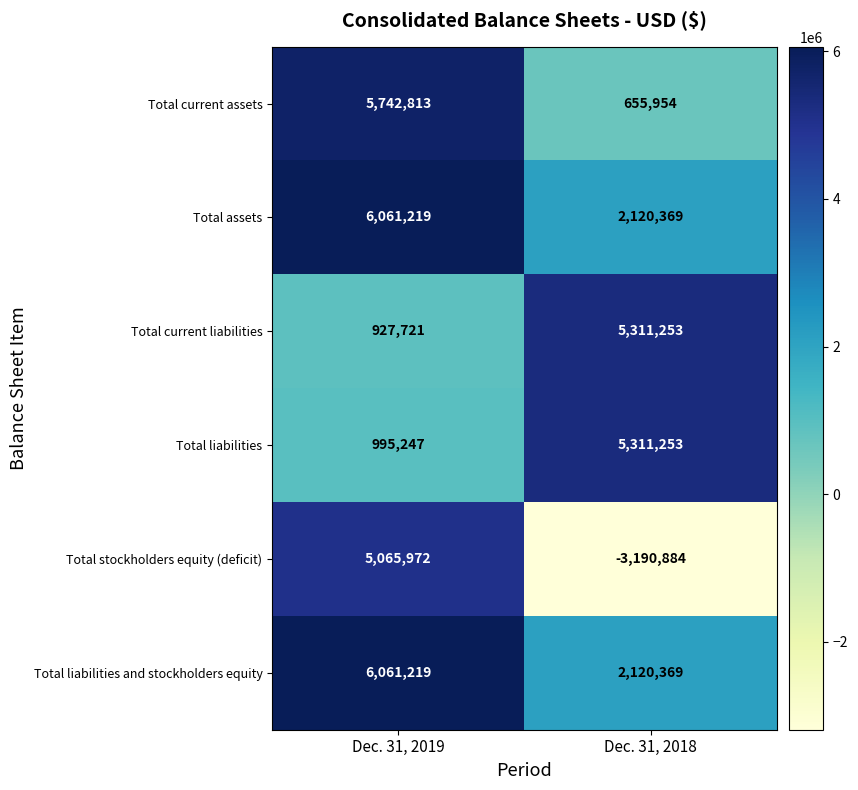

What is the spread (max minus min) of values at Dec. 31, 2018?

8502137